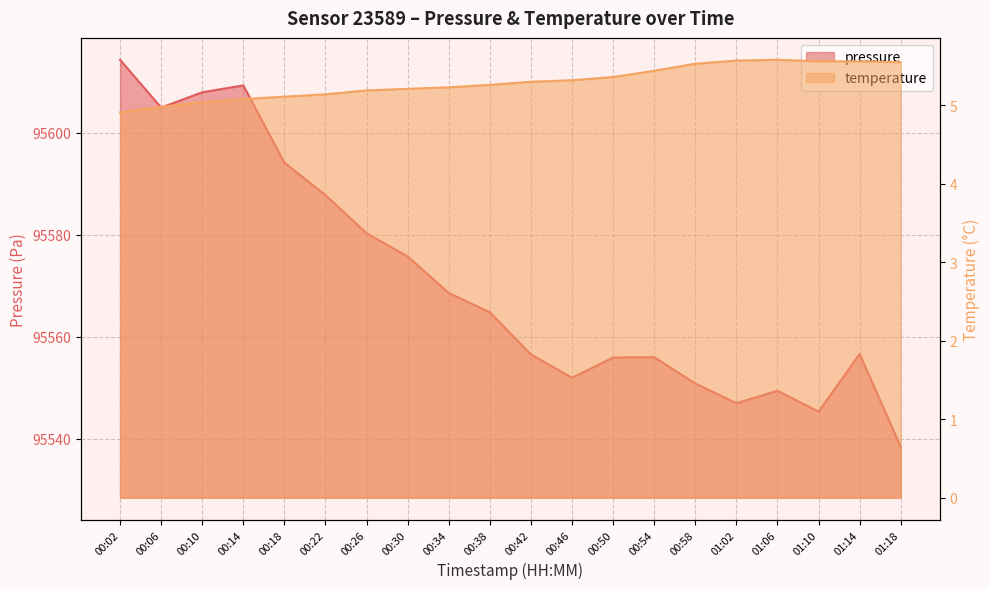

Reading right to left, list all the values displayed in this chart.

pressure: 01:18=95538.4	01:14=95556.6	01:10=95545.3	01:06=95549.4	01:02=95546.9	00:58=95550.8	00:54=95556.0	00:50=95555.9	00:46=95551.9	00:42=95556.5	00:38=95564.8	00:34=95568.6	00:30=95575.7	00:26=95580.3	00:22=95587.8	00:18=95594.1	00:14=95609.3	00:10=95607.9	00:06=95604.9	00:02=95614.3
temperature: 01:18=5.5	01:14=5.6	01:10=5.6	01:06=5.6	01:02=5.6	00:58=5.5	00:54=5.4	00:50=5.4	00:46=5.3	00:42=5.3	00:38=5.3	00:34=5.2	00:30=5.2	00:26=5.2	00:22=5.1	00:18=5.1	00:14=5.1	00:10=5.0	00:06=5.0	00:02=4.9